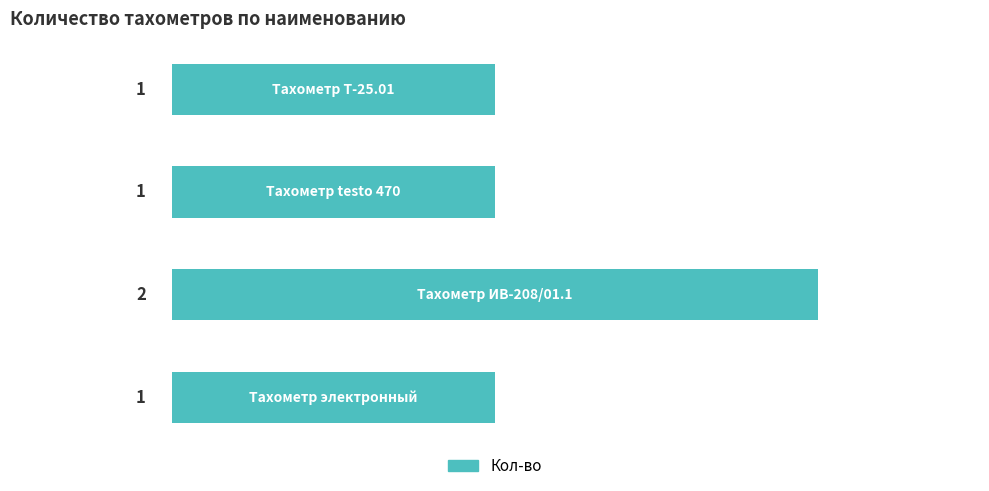

How many values are between 1 and 2?

4